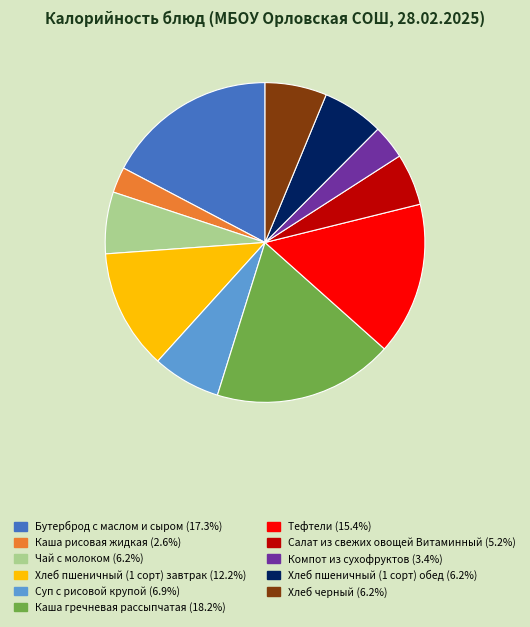

Is Тефтели the majority of the pie?

No